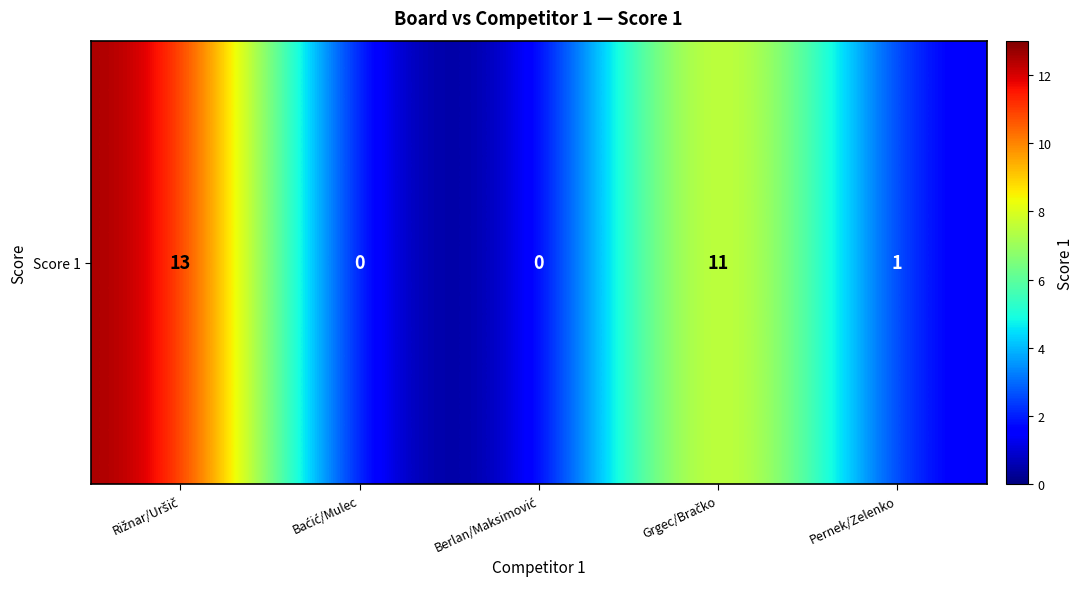

At which label is the value closest to 6?

Grgec/Bračko